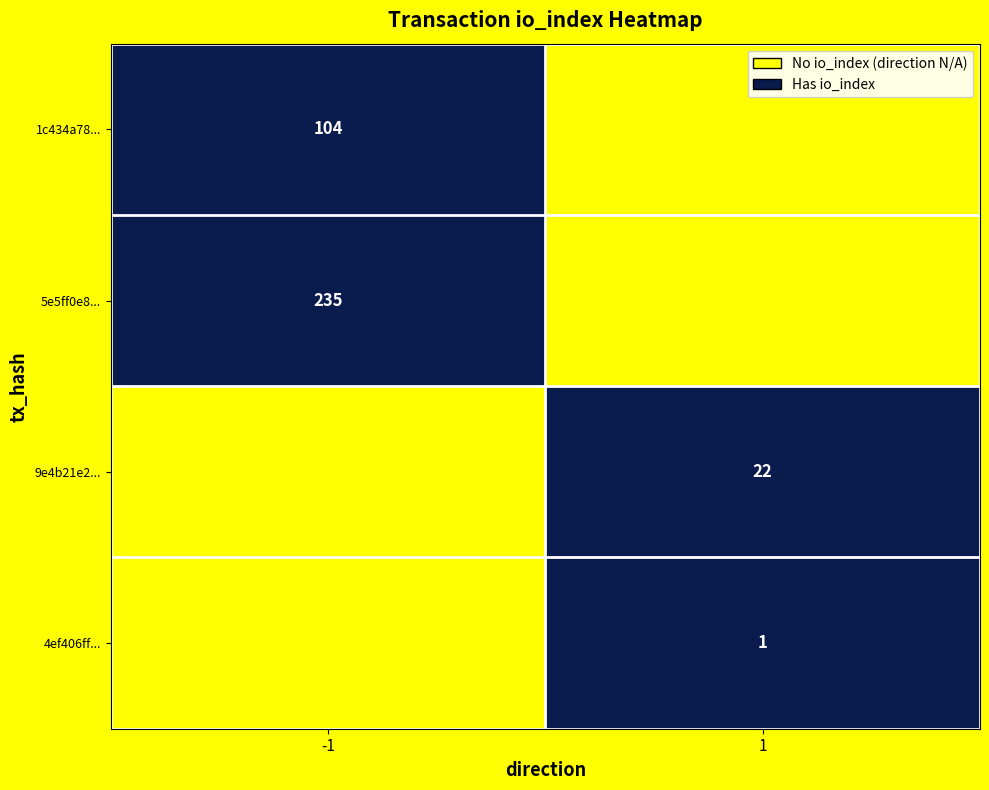

The value of 5e5ff0e8... at -1 is 235. True or false?

True